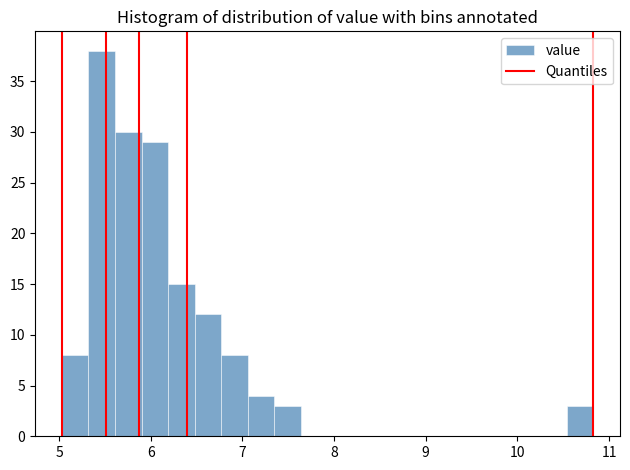

Read against the x-axis, roughly where is the centre of the tallest bar?

5.5